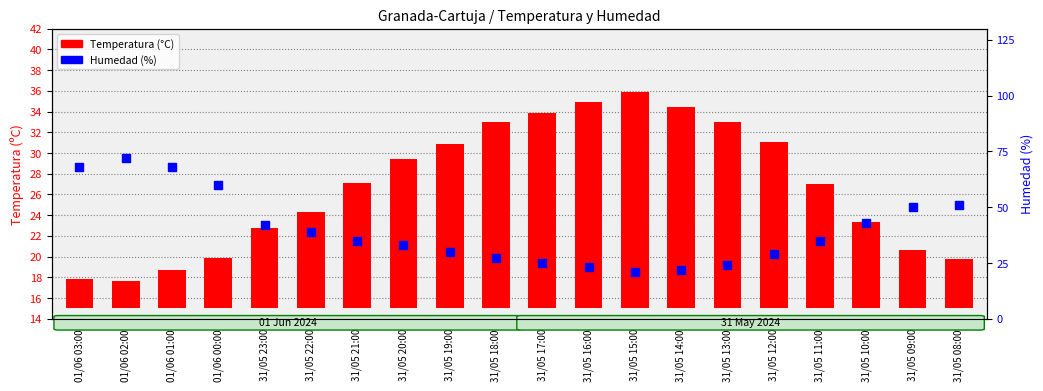

What are all the series names shown in the legend?

Temperatura (°C), Humedad (%)